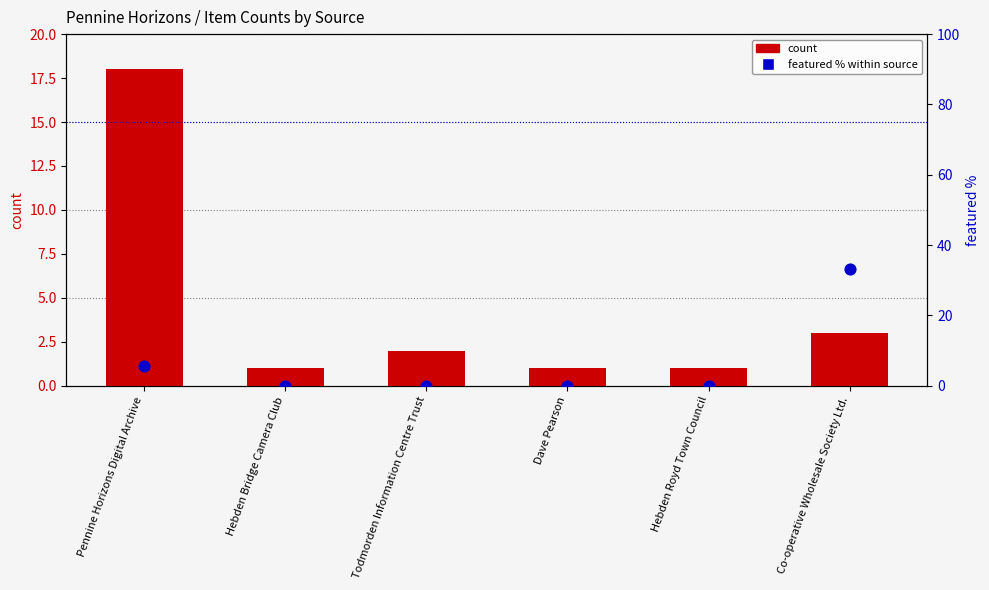

What are all the series names shown in the legend?

count, featured %